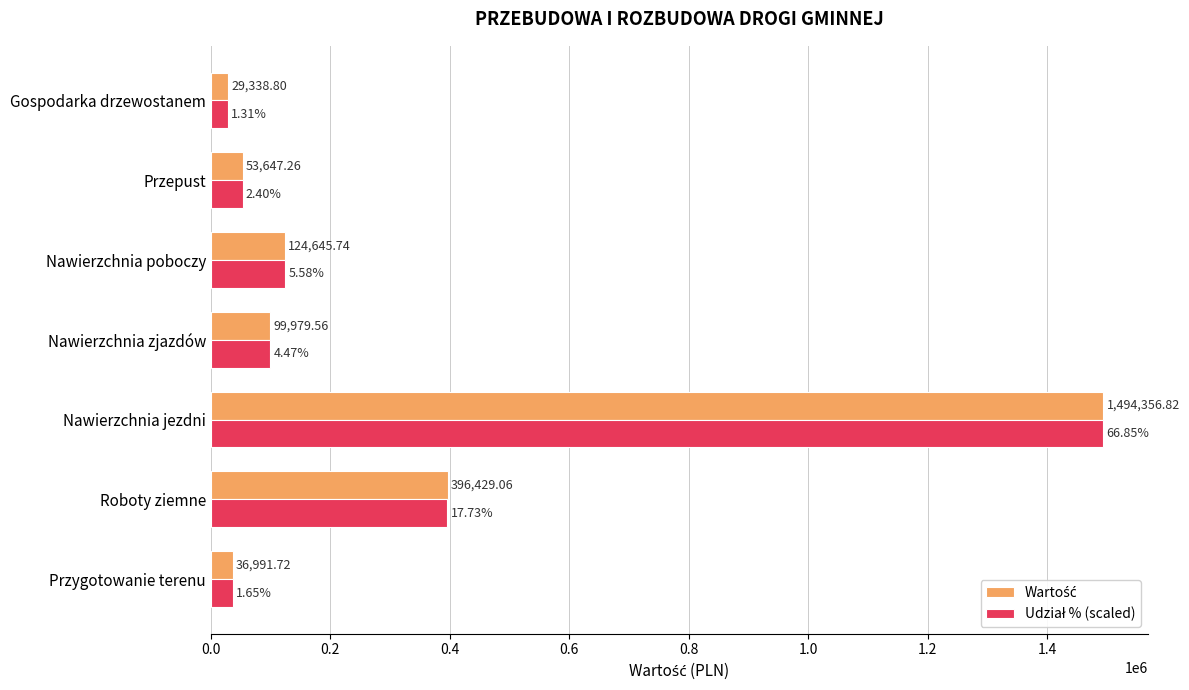

At which category is the sum across all series the highest?

Nawierzchnia jezdni